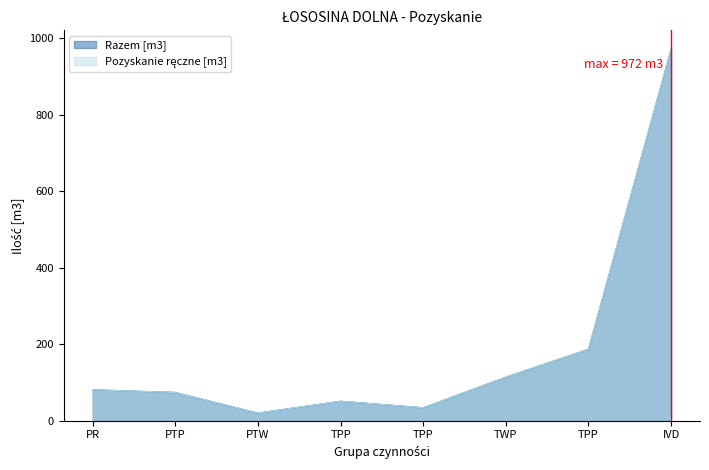

The value of Pozyskanie ręczne [m3] at IVD is 972. True or false?

True